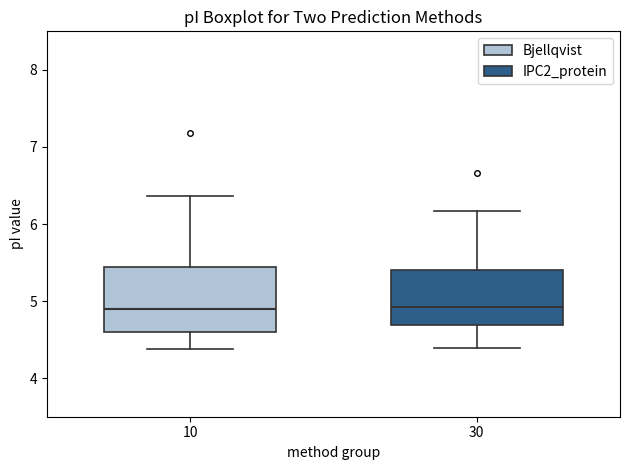

Reading left to right, read every box against the y-axis: the position of its median line, the range the box covers, and the ends of its whiskers. The values are not printed on the chart, so give them approximately, as read against the axis.

10: median 4.9, box 4.6 to 5.4, whiskers 4.4 to 6.4
30: median 4.9, box 4.7 to 5.4, whiskers 4.4 to 6.2